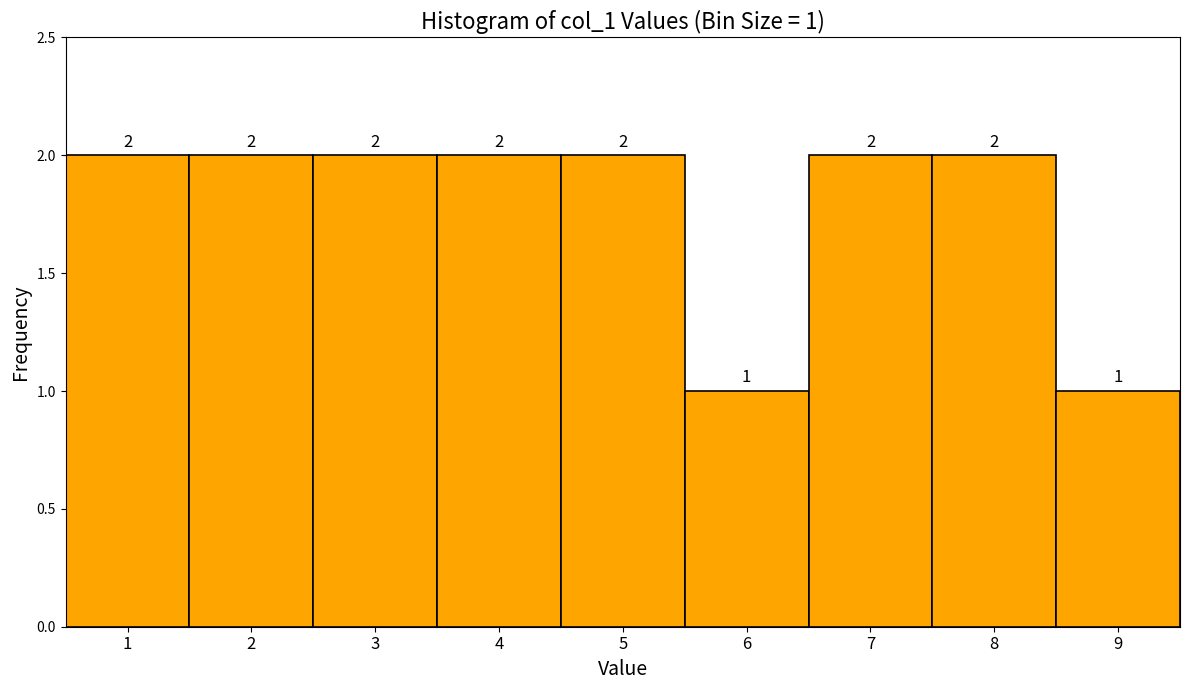

Reading left to right, list all the values displayed in this chart.

1=2	2=2	3=2	4=2	5=2	6=1	7=2	8=2	9=1